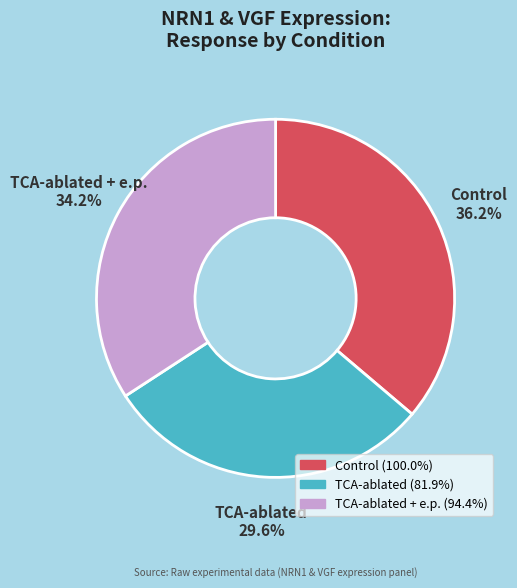

Is there any slice that represents more than half of the pie?

No